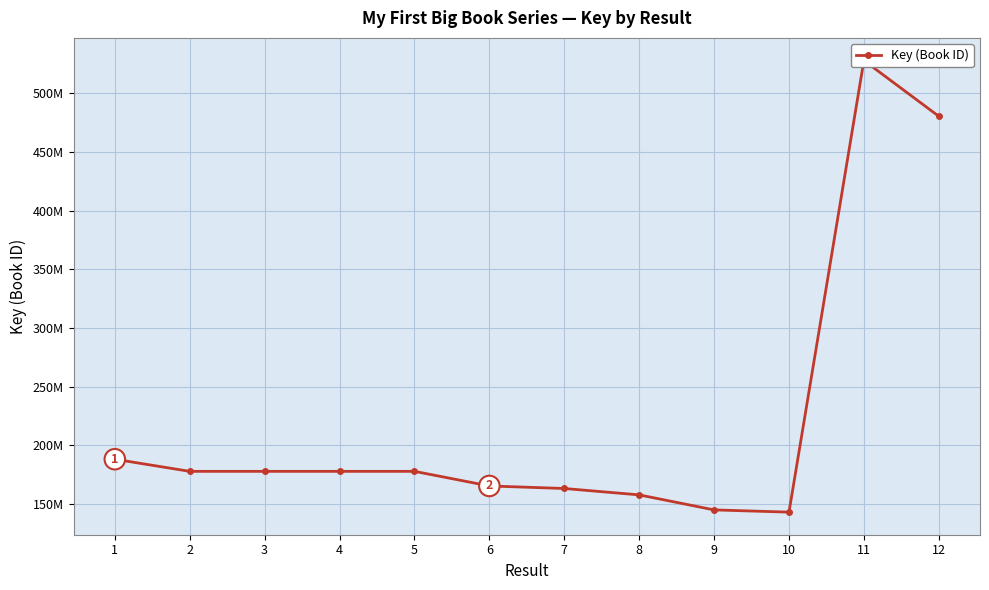

List the labels in order of value, smallest first.

10, 9, 8, 7, 6, 3, 4, 5, 2, 1, 12, 11